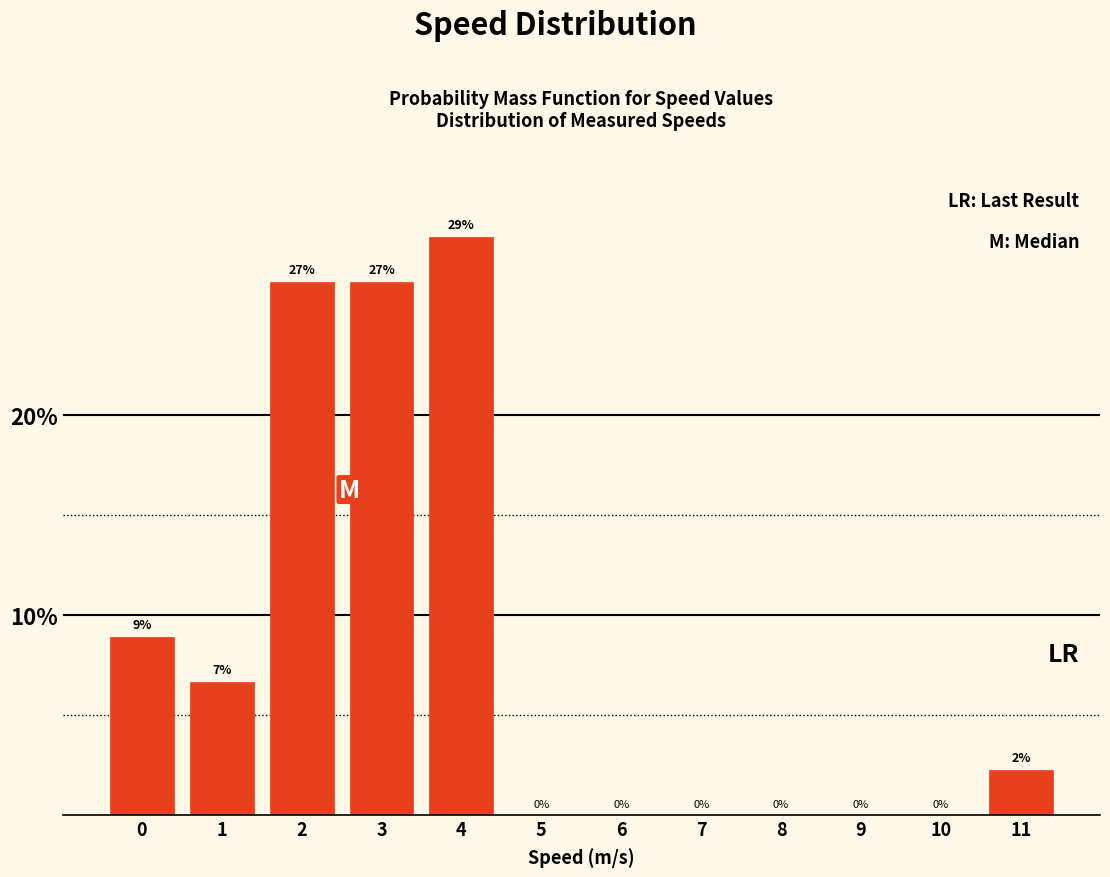

What value does the data have at 0?

8.9